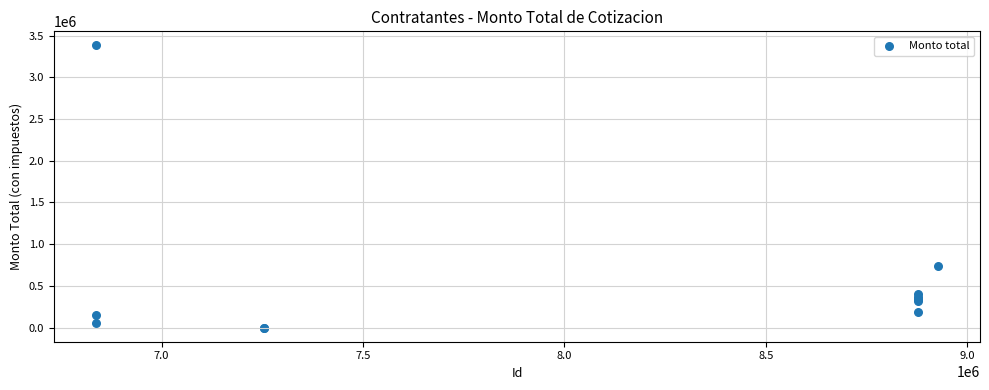

What Y value in the scatter plot is closest to 1690716?

737673.9